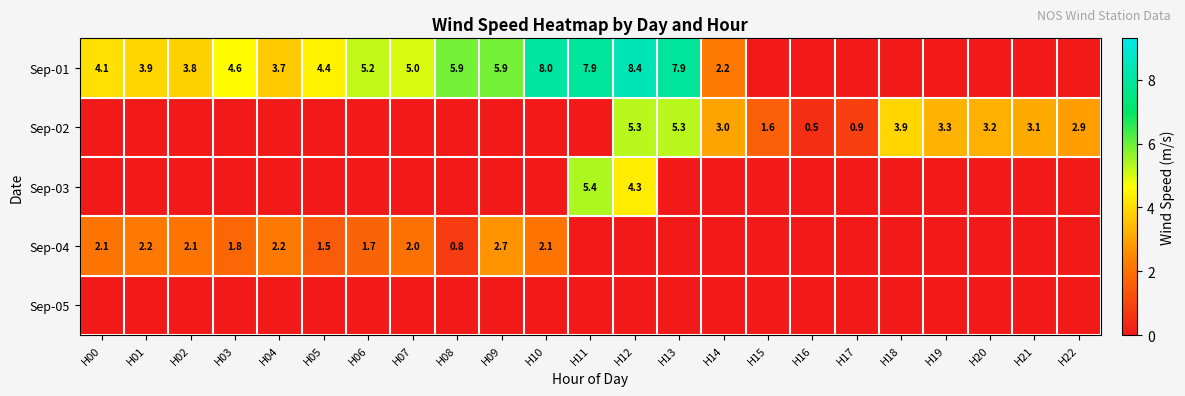

The Sep-01 series shows 5.9 at H09. True or false?

True